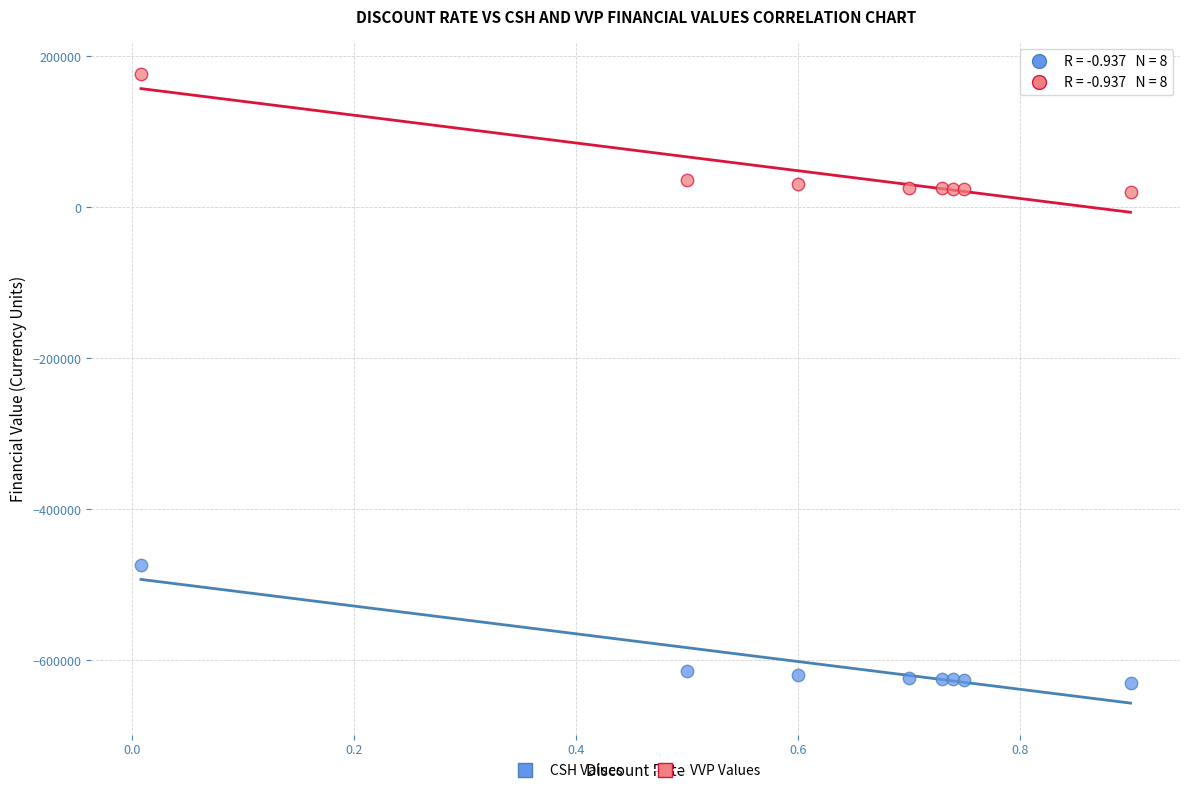

Which series reaches the minimum Y coordinate?

CSH Values